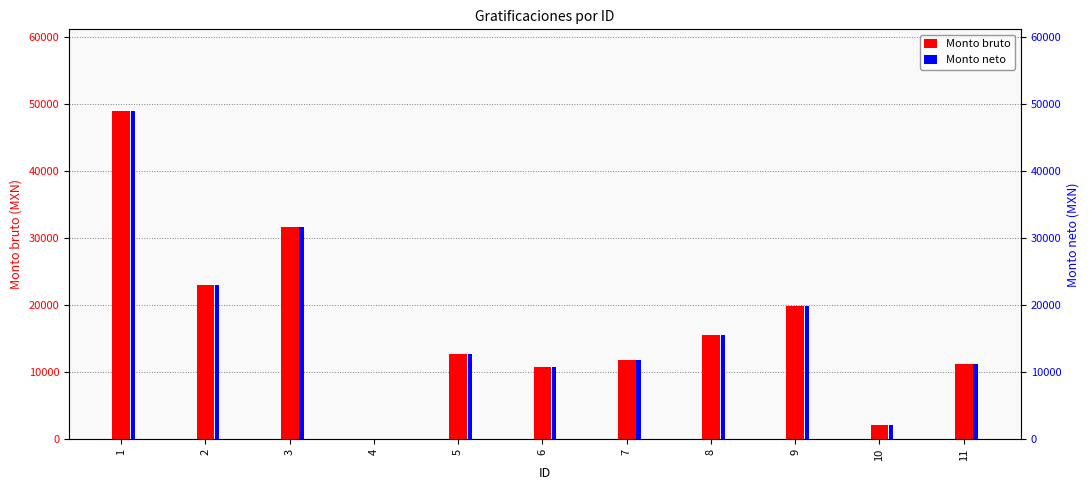

What is the total value across all series at 10?

4351.4